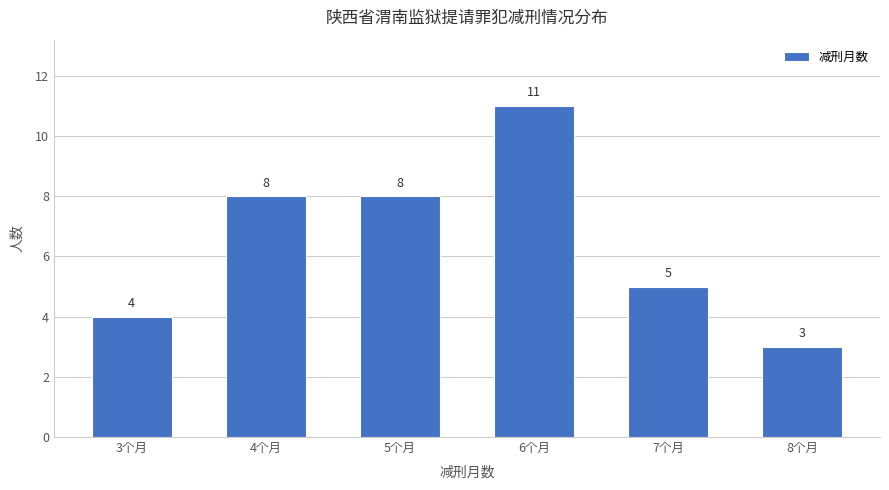

Reading left to right, list all the values displayed in this chart.

3个月=4	4个月=8	5个月=8	6个月=11	7个月=5	8个月=3